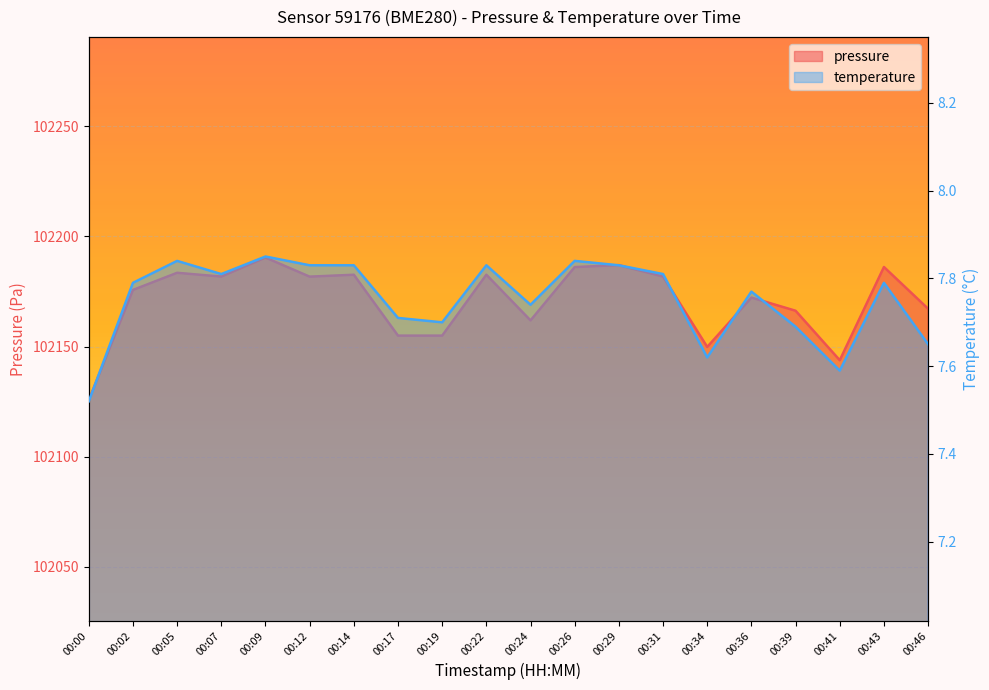

Reading left to right, list all the values displayed in this chart.

pressure: 102125.6	102175.7	102183.4	102181.7	102190.3	102181.7	102182.6	102154.9	102154.9	102182.6	102161.8	102186.0	102186.9	102181.7	102149.8	102172.2	102166.2	102143.8	102186.1	102167.1
temperature: 7.5	7.8	7.8	7.8	7.8	7.8	7.8	7.7	7.7	7.8	7.7	7.8	7.8	7.8	7.6	7.8	7.7	7.6	7.8	7.7